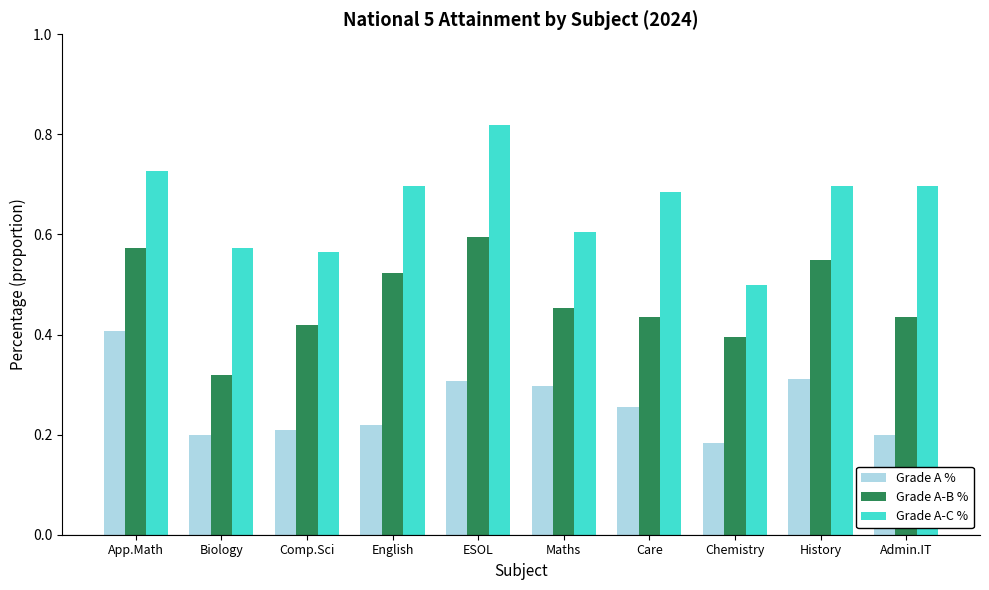

List the series in order of their peak value, highest first.

Grade A-C %, Grade A-B %, Grade A %